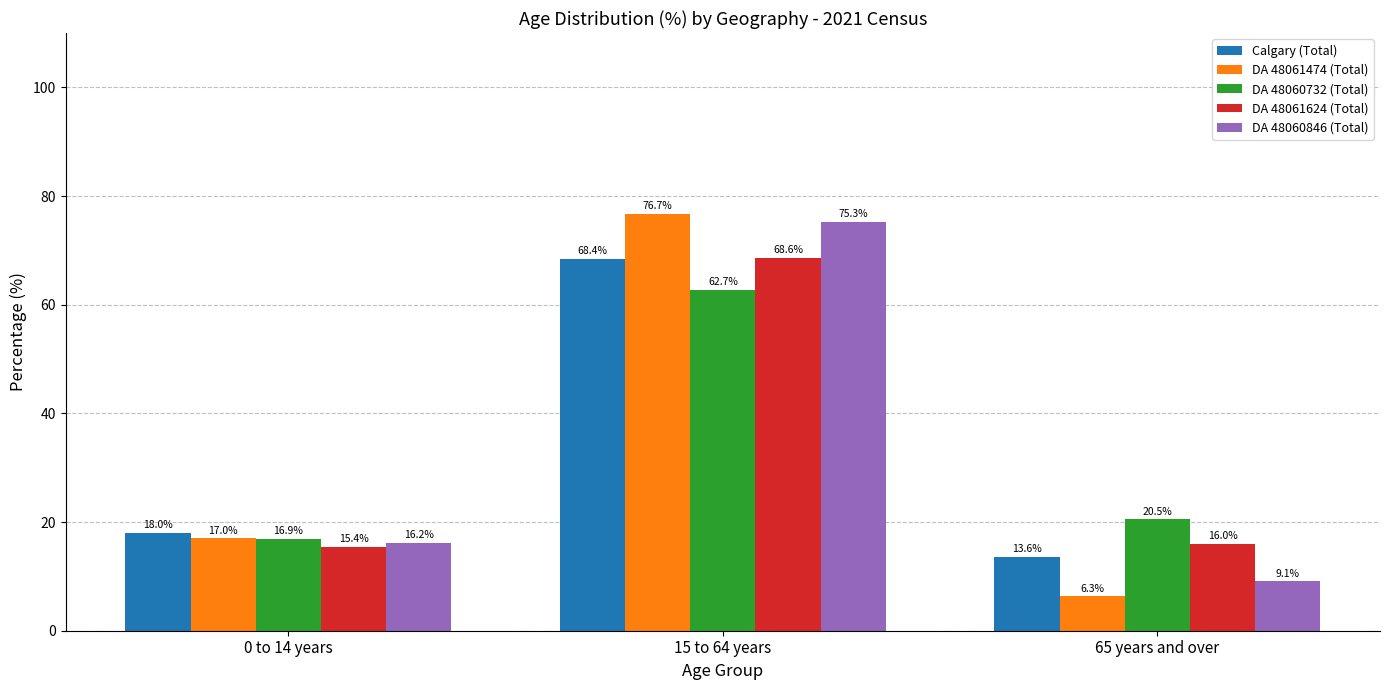

Read the Calgary (Total) value at 0 to 14 years.

18.0